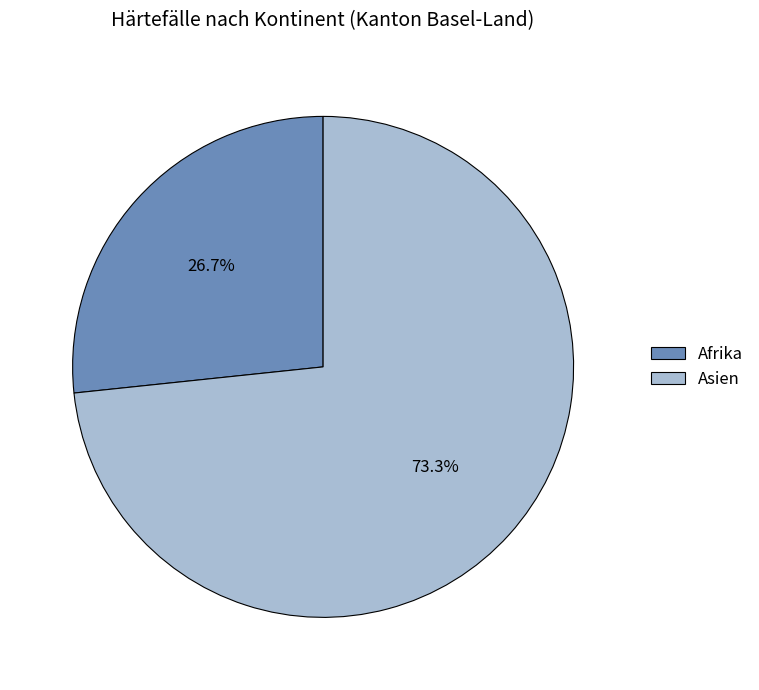

How much of the chart is everything except Asien?

26.7%